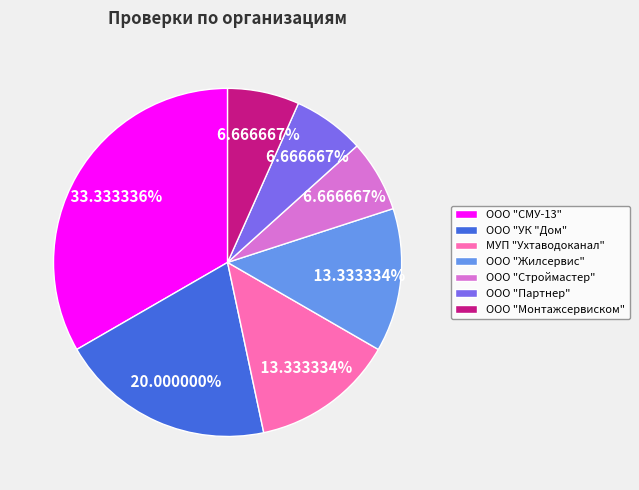

How much of the chart is everything except ООО "Монтажсервиском"?

93.3%